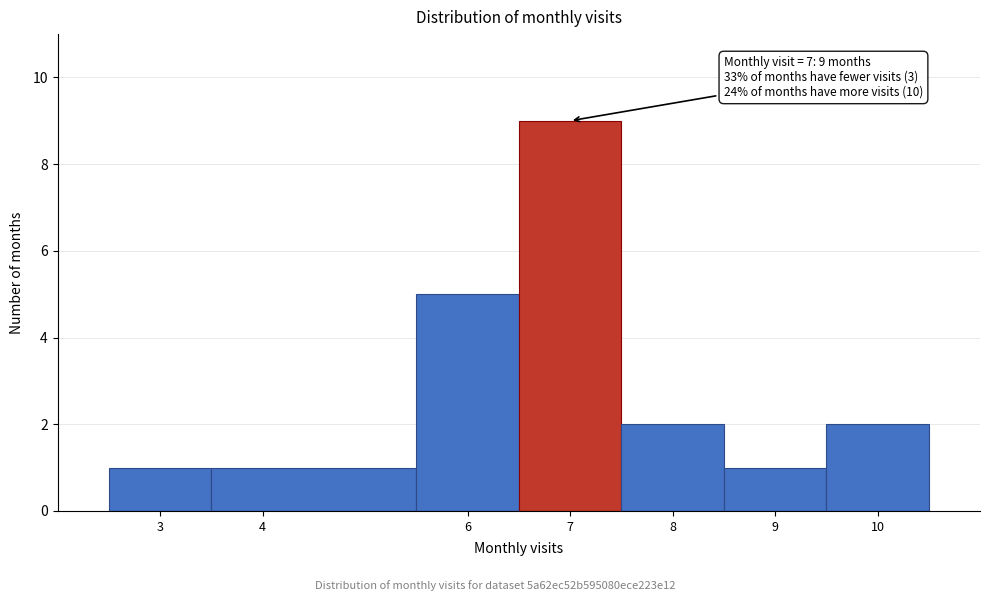

Over which range of the x-axis is the bar tallest?

6.5 to 7.5